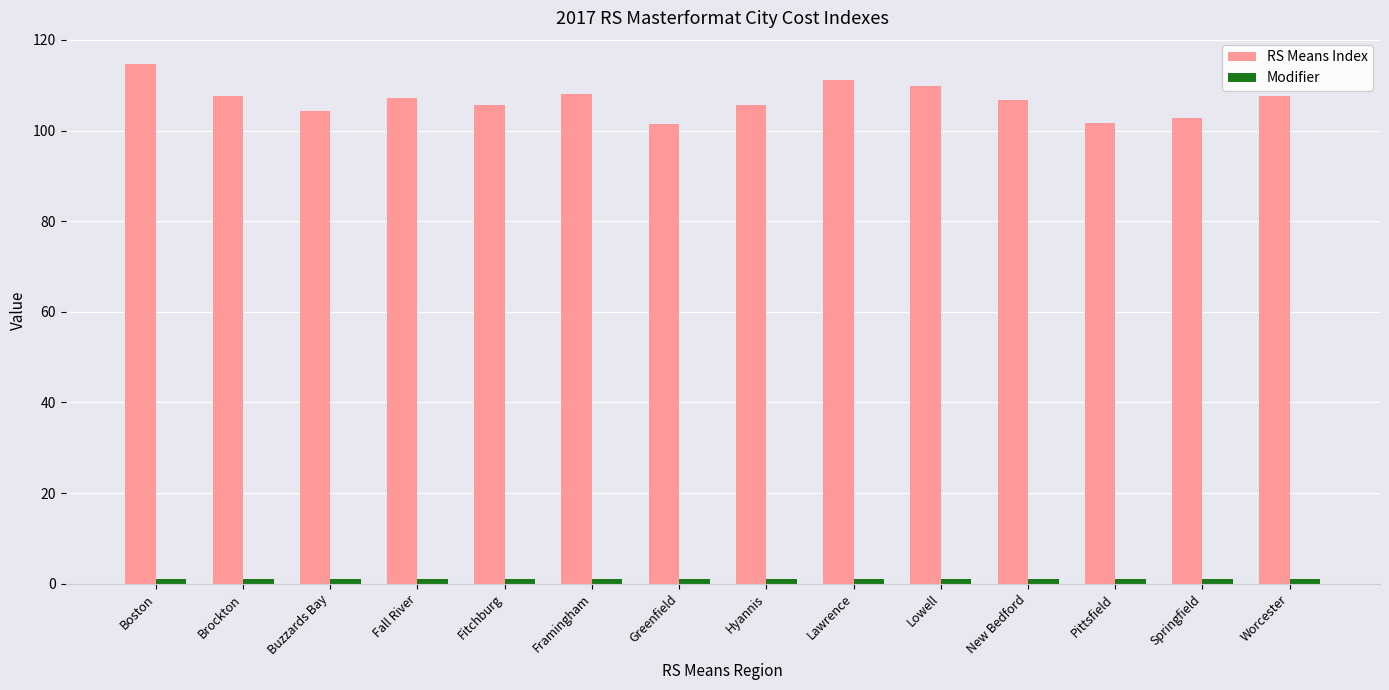

What position from the right is Pittsfield?

3